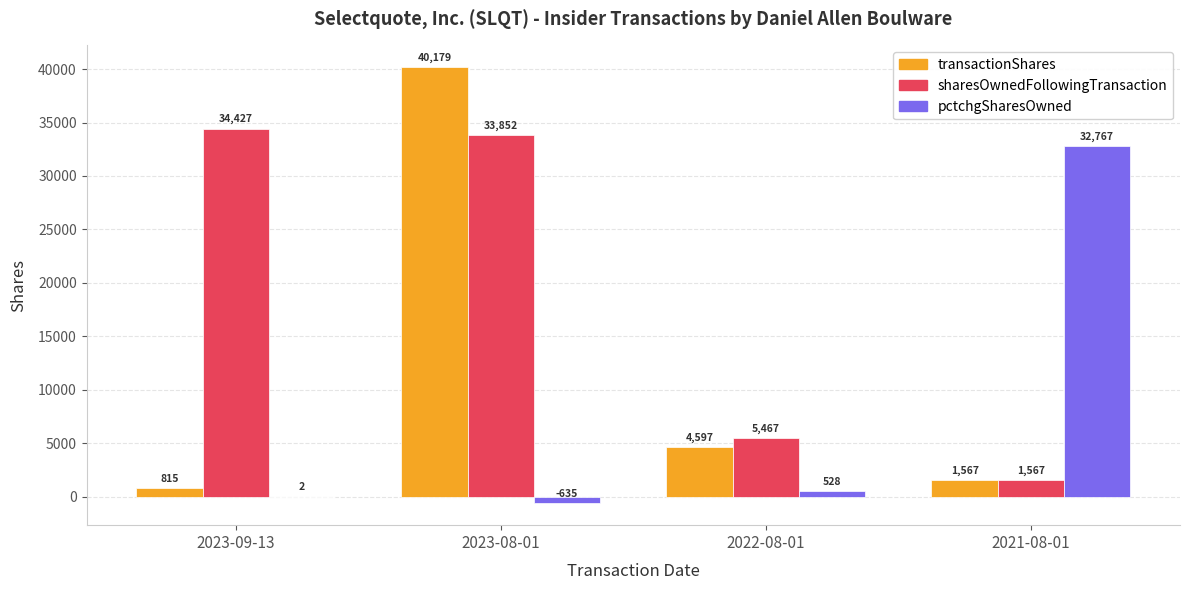

Does the chart contain stacked bars?

No